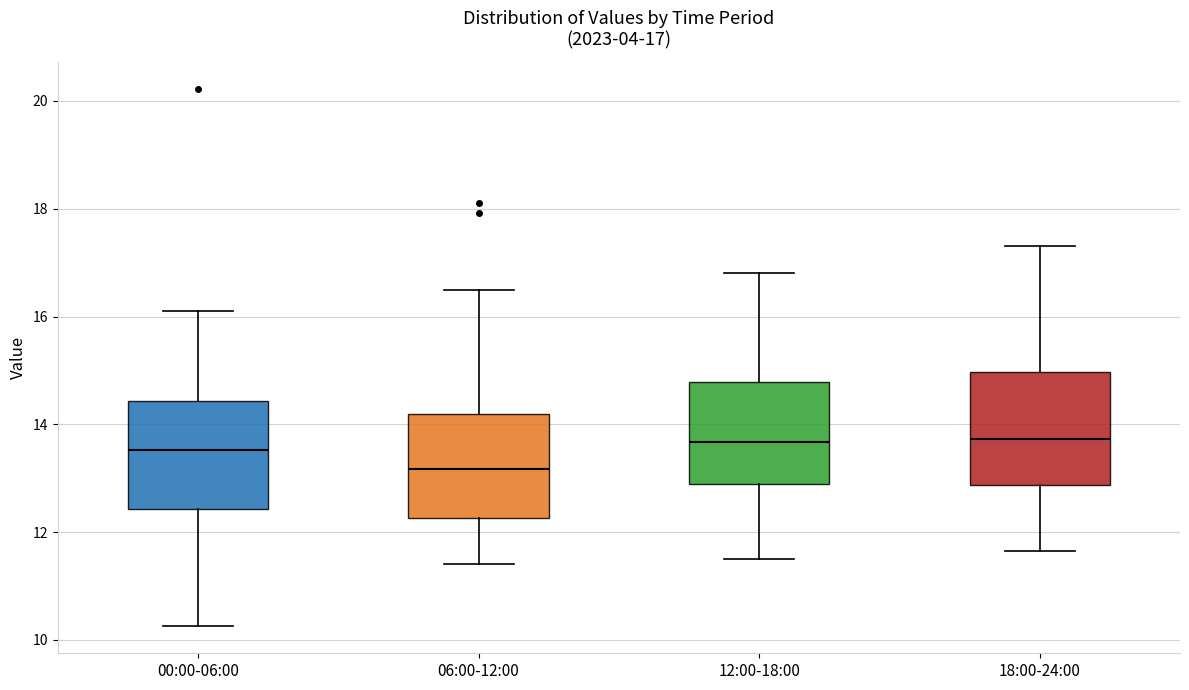

Which box has the lowest median line?

06:00-12:00